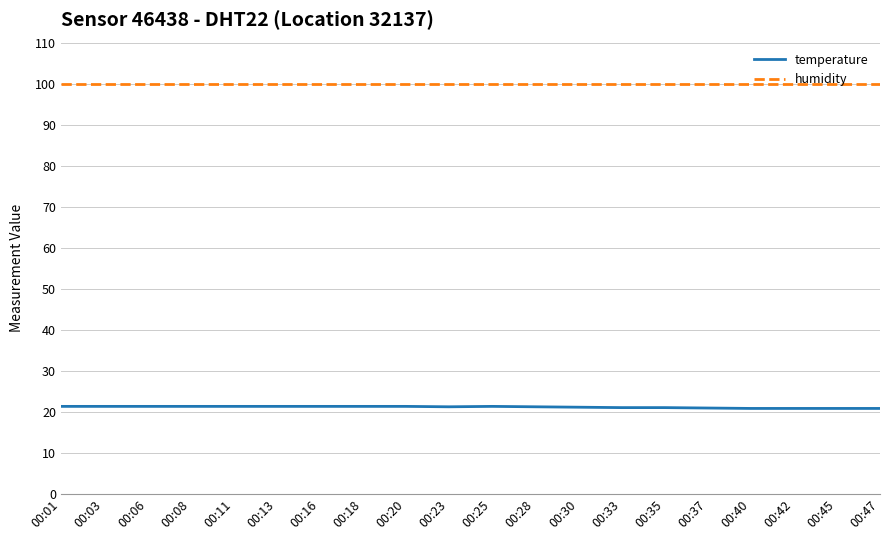

What is the spread (max minus min) of values at 00:20?

78.6